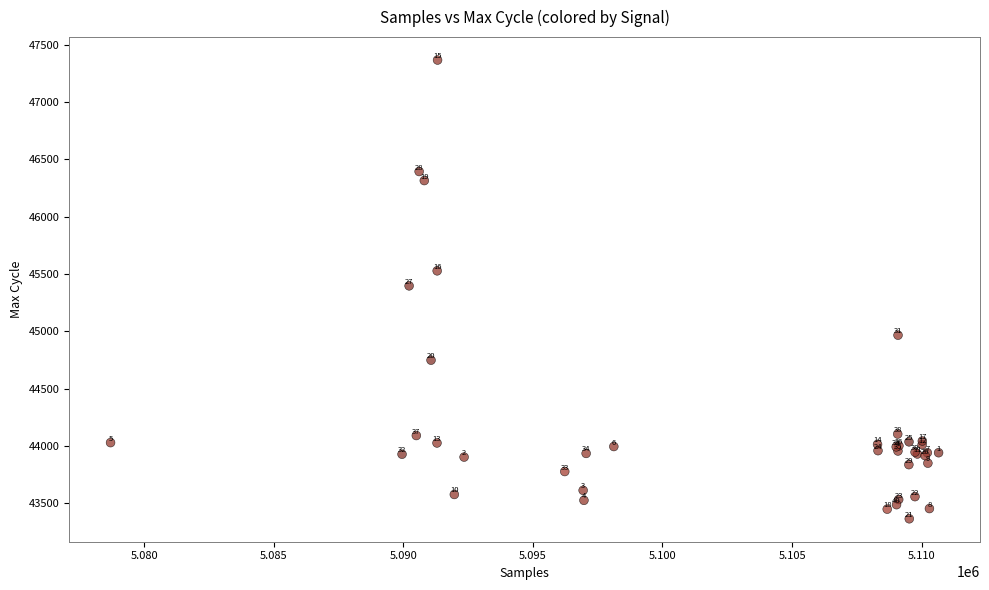

What Y value in the scatter plot is closest to 45366?

45397